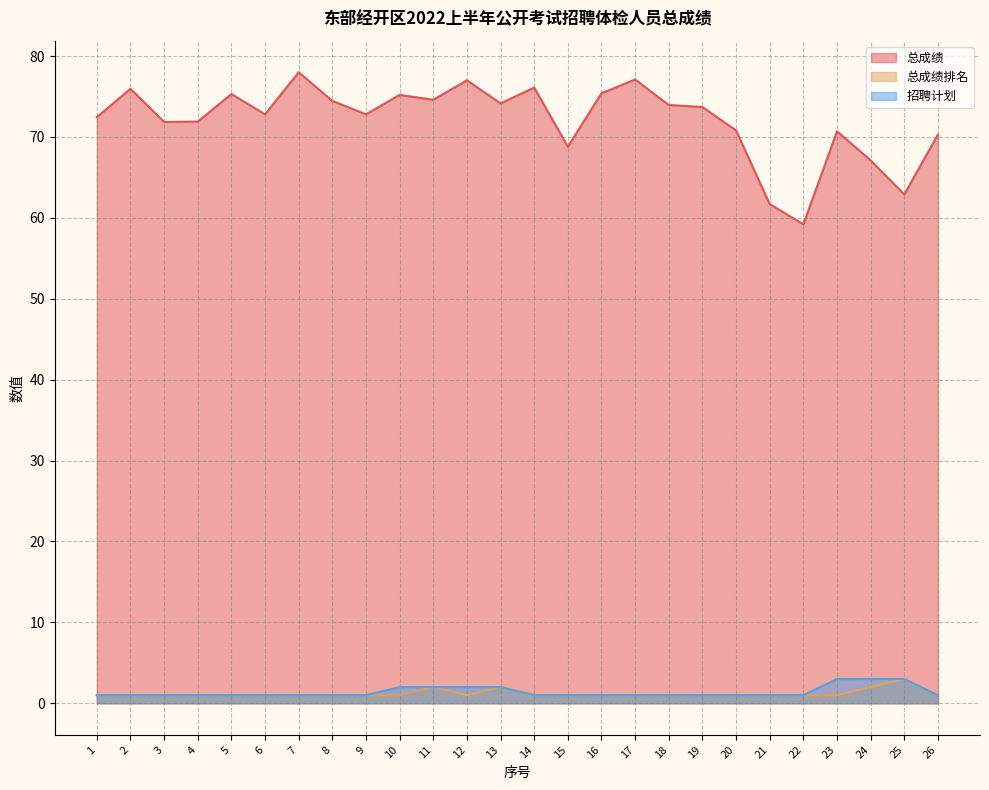

Where is 总成绩排名 nearest to the value 2?

11